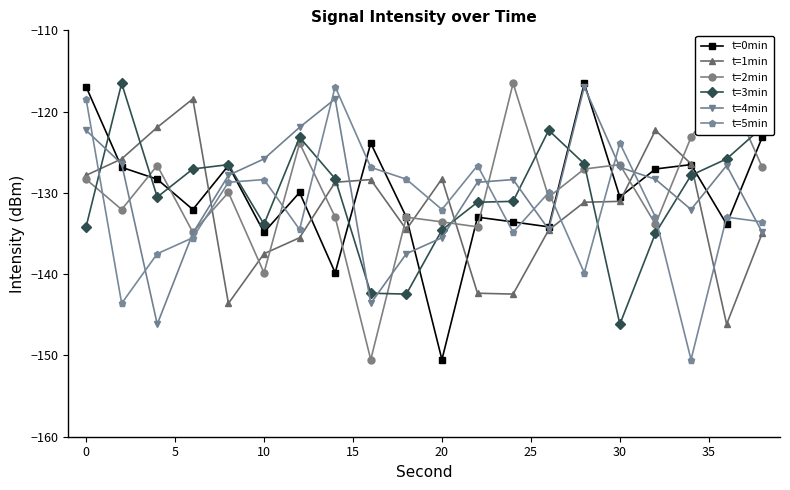

What is the value of the t=2min point at the 14th from the left?

-130.5